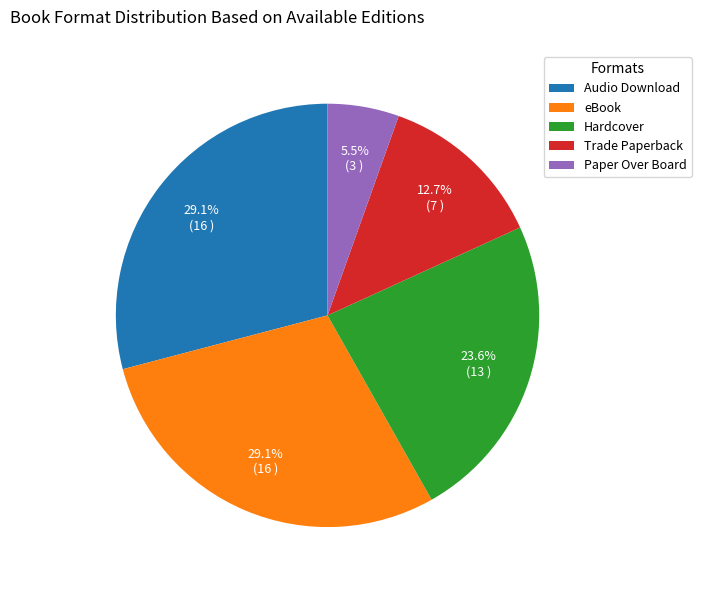

To the nearest percent, what is the average slice percentage?

20%